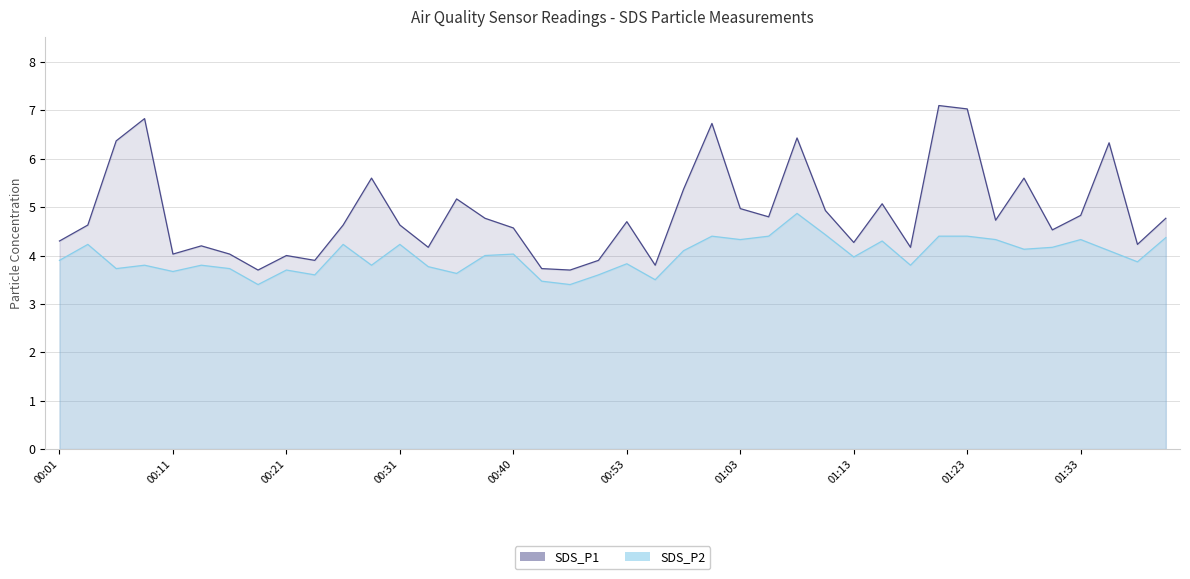

Reading left to right, extract all data points from this chart.

SDS_P1: 4.3	4.6	6.4	6.8	4.0	4.2	4.0	3.7	4.0	3.9	4.6	5.6	4.6	4.2	5.2	4.8	4.6	3.7	3.7	3.9	4.7	3.8	5.4	6.7	5.0	4.8	6.4	4.9	4.3	5.1	4.2	7.1	7.0	4.7	5.6	4.5	4.8	6.3	4.2	4.8
SDS_P2: 3.9	4.2	3.7	3.8	3.7	3.8	3.7	3.4	3.7	3.6	4.2	3.8	4.2	3.8	3.6	4.0	4.0	3.5	3.4	3.6	3.8	3.5	4.1	4.4	4.3	4.4	4.9	4.4	4.0	4.3	3.8	4.4	4.4	4.3	4.1	4.2	4.3	4.1	3.9	4.4